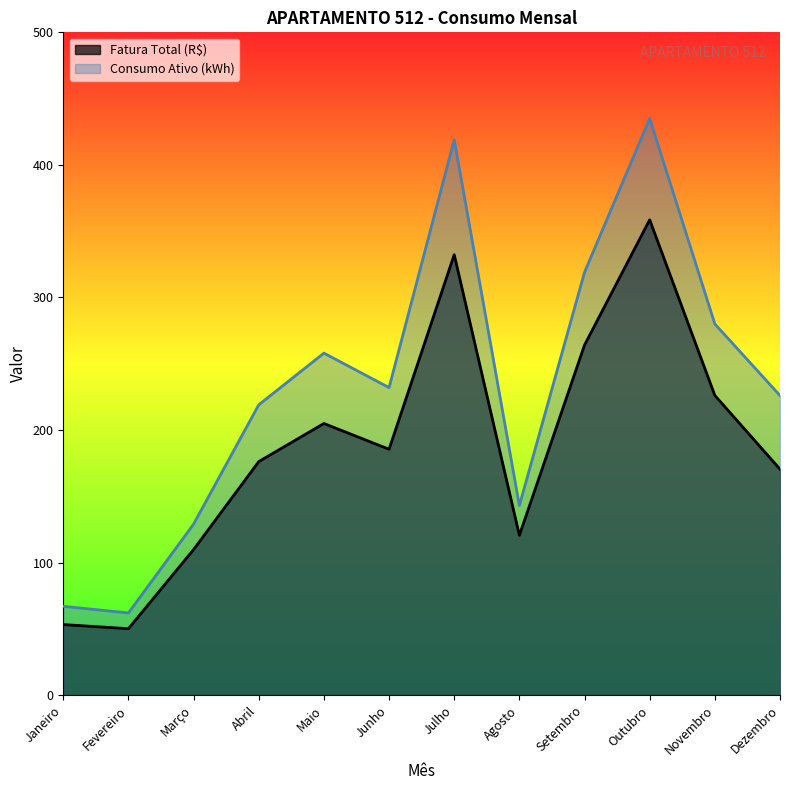

Which series has the widest spread of values?

Consumo Ativo (kWh)